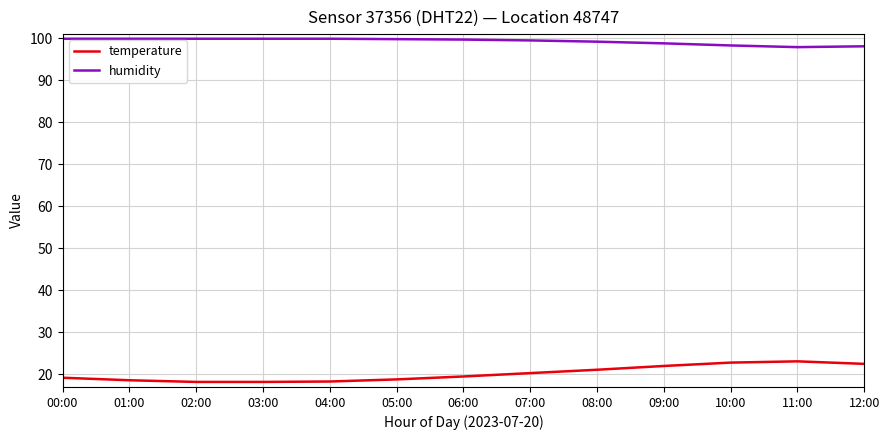

Between 05:00 and 10:00, which series saw the biggest shift?

temperature